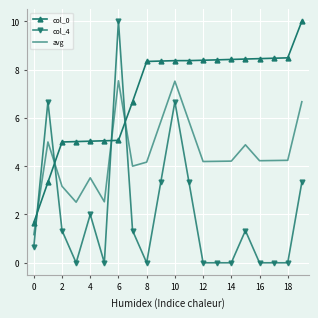

What is the difference between the maximum and minimum values in the col_4 series?

10.0